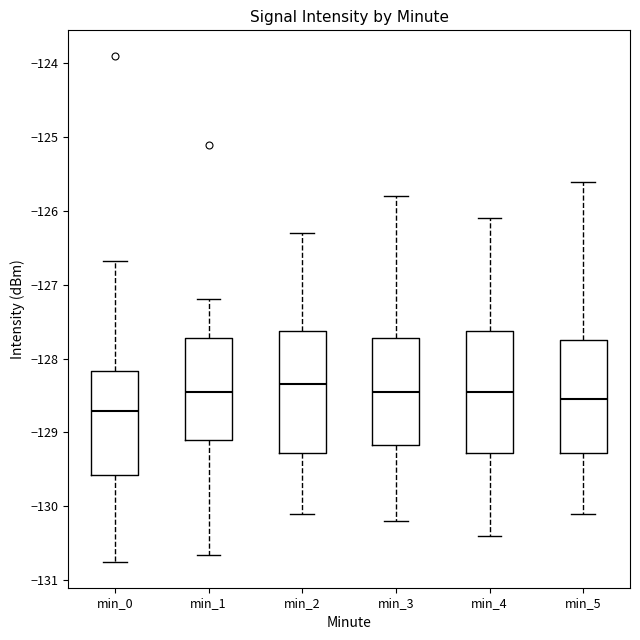

Where is the upper edge of the box for min_4 on the y-axis? The values are not printed on the chart, so give them approximately, as read against the axis.

-127.6